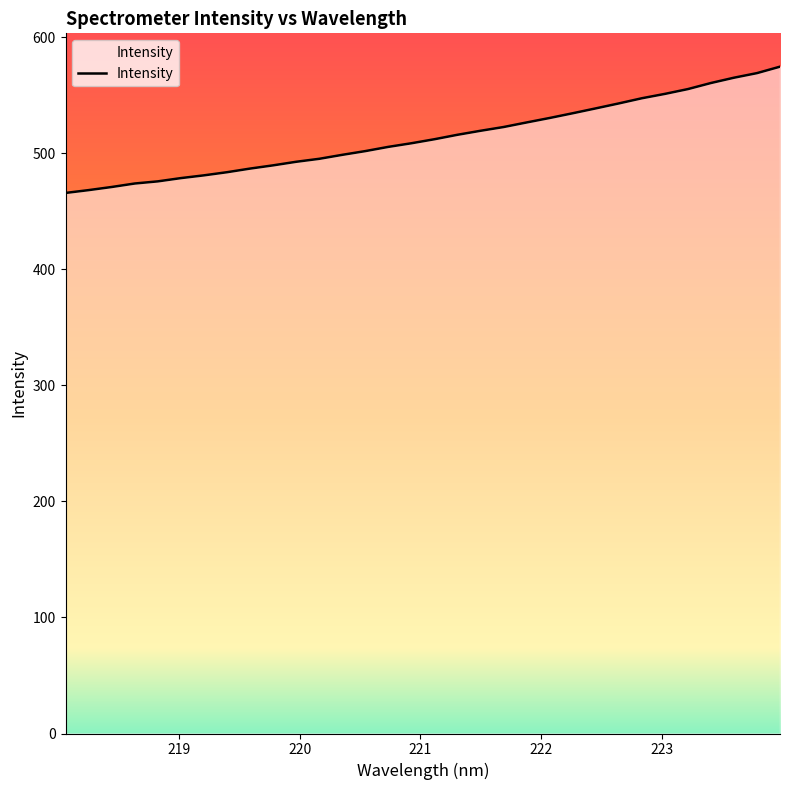

What is the minimum value shown in the chart?

465.7